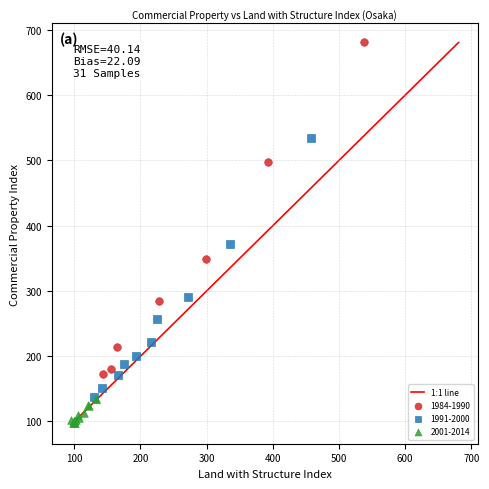

Which series has the widest spread of Y values?

1984-1990